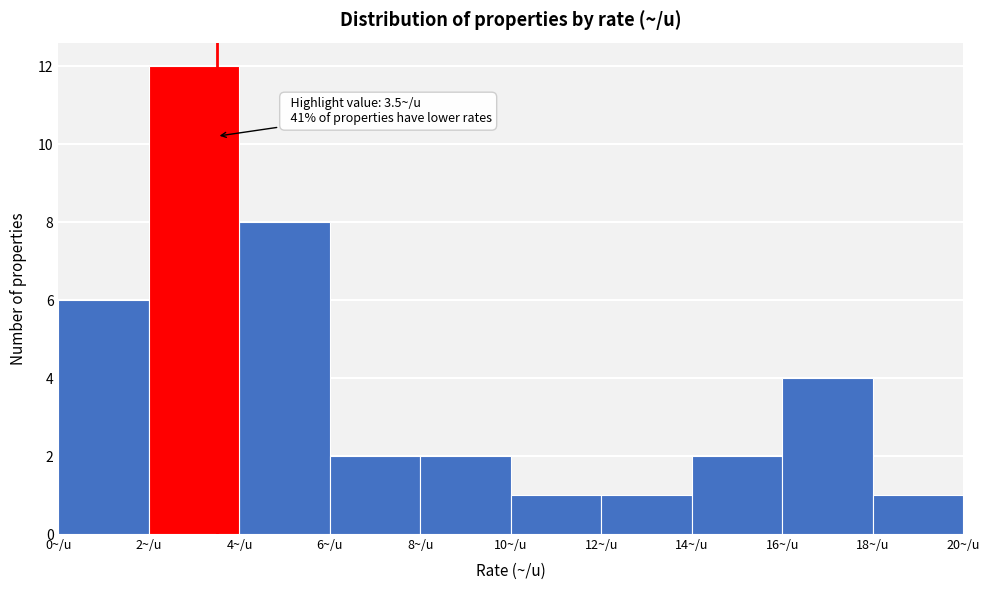

Which range on the x-axis has the tallest bar?

2 to 4